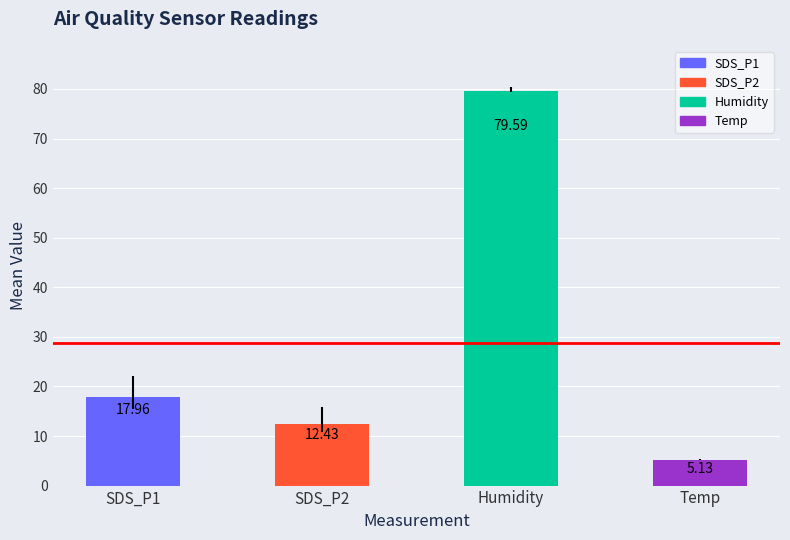

What is the change in value from Humidity to Temp?

-74.5